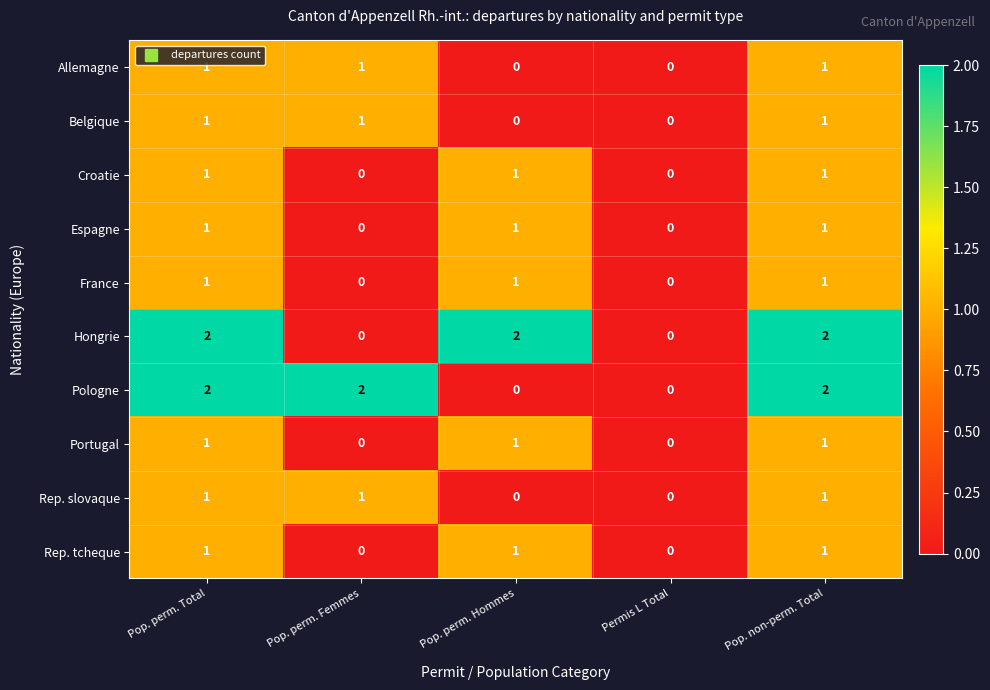

What is the total value across all series at Pop. perm. Total?

12